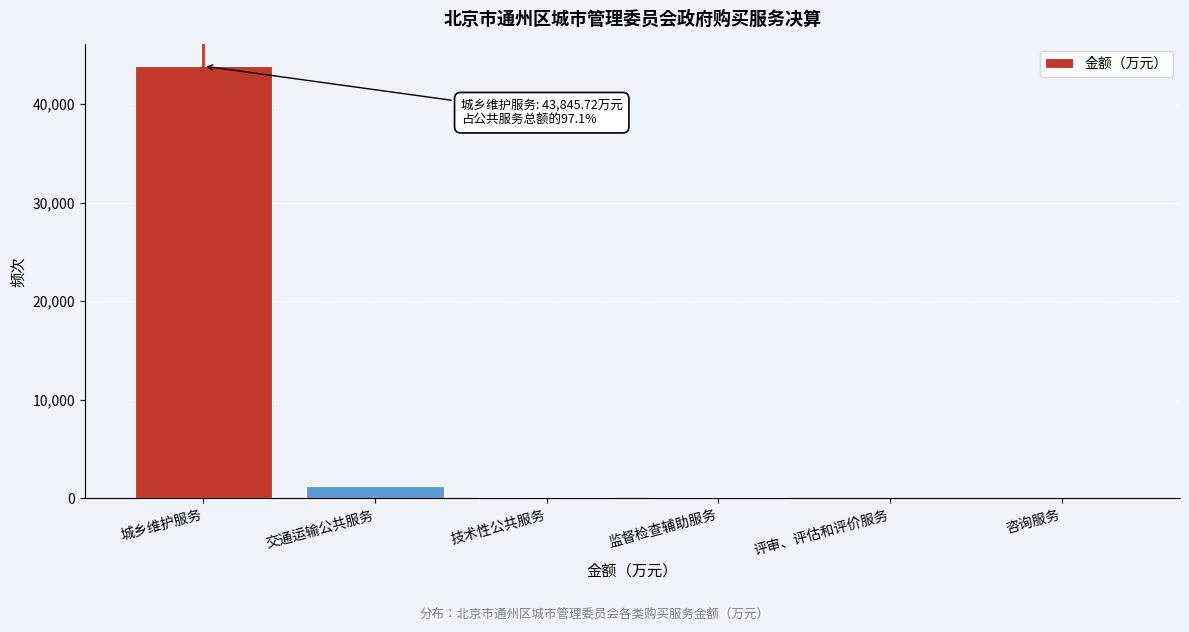

What is the sum of all values?

45315.5